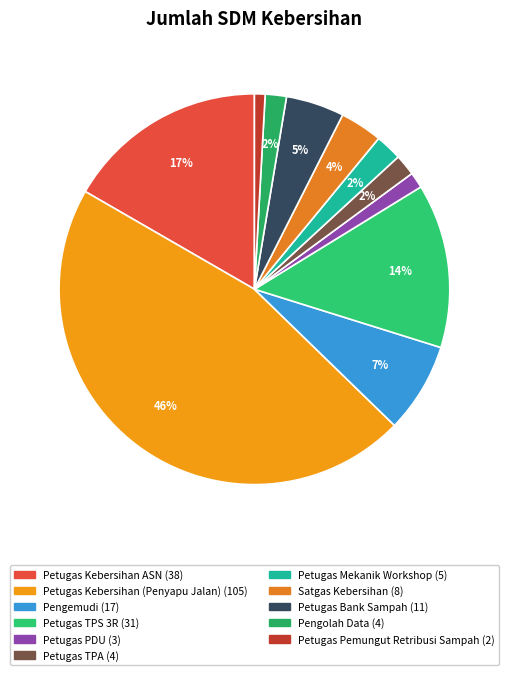

Is Petugas Kebersihan ASN the majority of the pie?

No